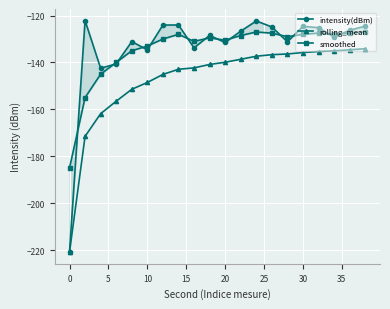

What is the minimum value for rolling_mean?

-220.9